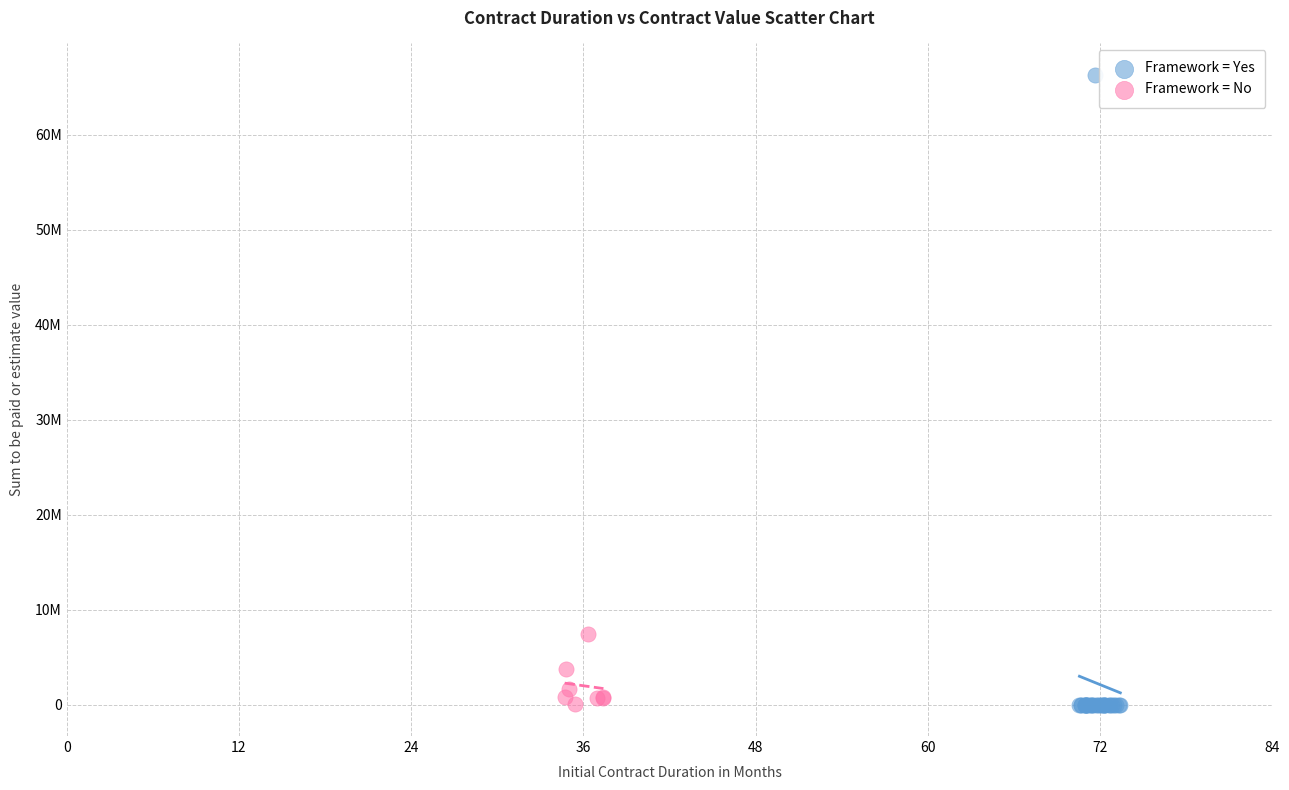

What are all the series names shown in the legend?

Framework = Yes, Framework = No